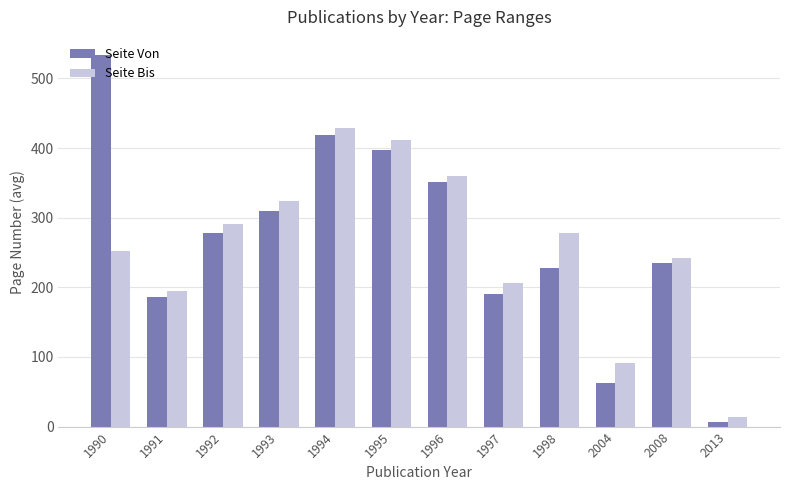

Count the number of data series in this chart.

2